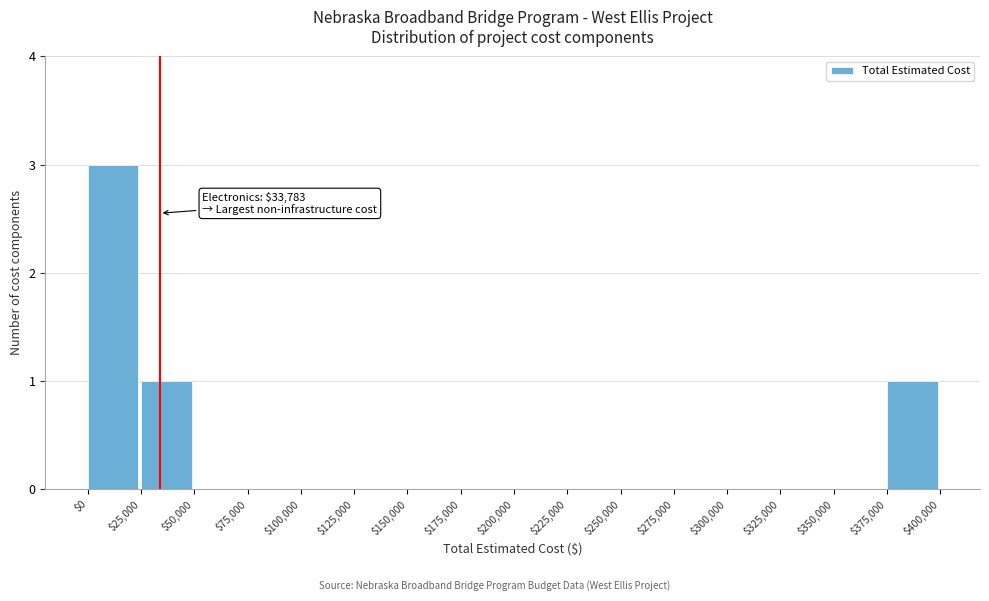

Which range on the x-axis has the tallest bar?

$0 to $25,000